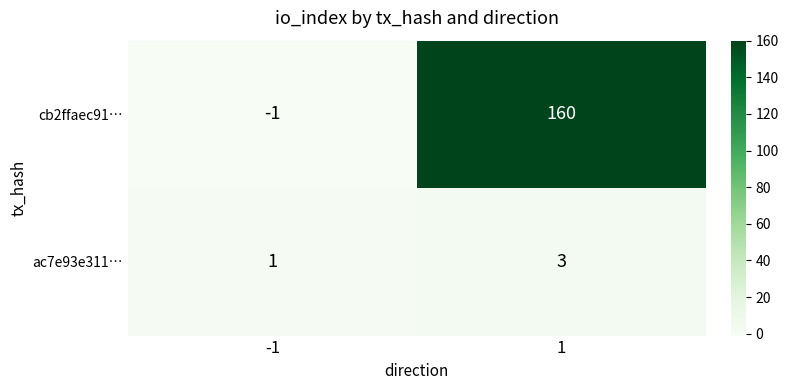

Which series has the widest spread of values?

cb2ffaec91…